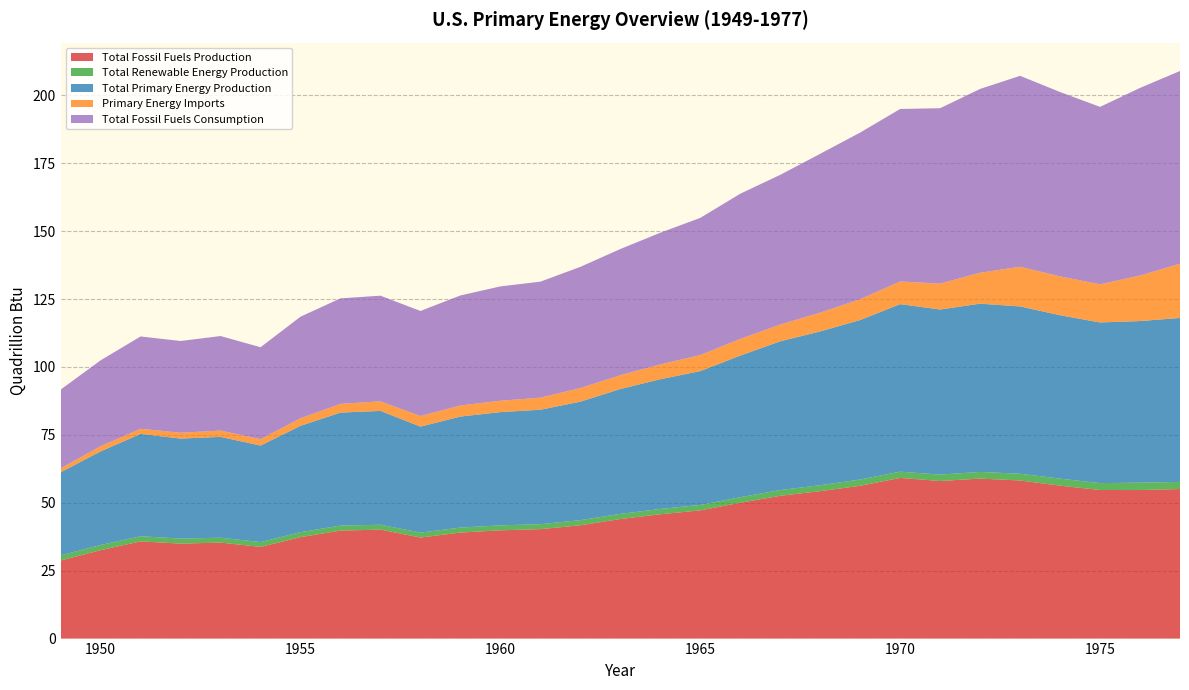

Reading right to left, list all the values displayed in this chart.

Total Fossil Fuels Production: 1977=55.1	1976=54.7	1975=54.7	1974=56.3	1973=58.2	1972=58.9	1971=58.0	1970=59.2	1969=56.3	1968=54.3	1967=52.6	1966=50.0	1965=47.2	1964=45.8	1963=44.0	1962=41.7	1961=40.3	1960=39.9	1959=39.0	1958=37.2	1957=40.1	1956=39.8	1955=37.3	1954=33.8	1953=35.3	1952=35.0	1951=35.8	1950=32.6	1949=28.7
Total Renewable Energy Production: 1977=2.6	1976=2.7	1975=2.5	1974=2.6	1973=2.5	1972=2.4	1971=2.4	1970=2.3	1969=2.3	1968=2.2	1967=2.1	1966=2.0	1965=2.0	1964=2.0	1963=1.9	1962=1.9	1961=1.8	1960=1.8	1959=1.8	1958=1.8	1957=1.8	1956=1.8	1955=1.8	1954=1.8	1953=1.8	1952=1.8	1951=1.9	1950=1.9	1949=1.9
Total Primary Energy Production: 1977=60.4	1976=59.5	1975=59.1	1974=60.2	1973=61.6	1972=61.9	1971=60.8	1970=61.7	1969=58.7	1968=56.6	1967=54.8	1966=52.1	1965=49.3	1964=47.8	1963=46.0	1962=43.6	1961=42.1	1960=41.7	1959=40.9	1958=39.0	1957=41.9	1956=41.6	1955=39.2	1954=35.5	1953=37.1	1952=36.8	1951=37.7	1950=34.5	1949=30.6
Primary Energy Imports: 1977=19.9	1976=16.8	1975=14.0	1974=14.3	1973=14.6	1972=11.4	1971=9.5	1970=8.3	1969=7.7	1968=6.9	1967=6.2	1966=6.1	1965=5.9	1964=5.4	1963=5.1	1962=5.0	1961=4.4	1960=4.2	1959=4.1	1958=3.9	1957=3.5	1956=3.2	1955=2.8	1954=2.3	1953=2.3	1952=2.1	1951=1.9	1950=1.9	1949=1.4
Total Fossil Fuels Consumption: 1977=70.9	1976=69.1	1975=65.3	1974=67.9	1973=70.3	1972=67.7	1971=64.6	1970=63.5	1969=61.3	1968=58.5	1967=55.1	1966=53.4	1965=50.5	1964=48.5	1963=46.5	1962=44.6	1961=42.7	1960=42.1	1959=40.5	1958=38.7	1957=38.9	1956=38.9	1955=37.4	1954=33.9	1953=34.8	1952=33.8	1951=34.0	1950=31.6	1949=29.0